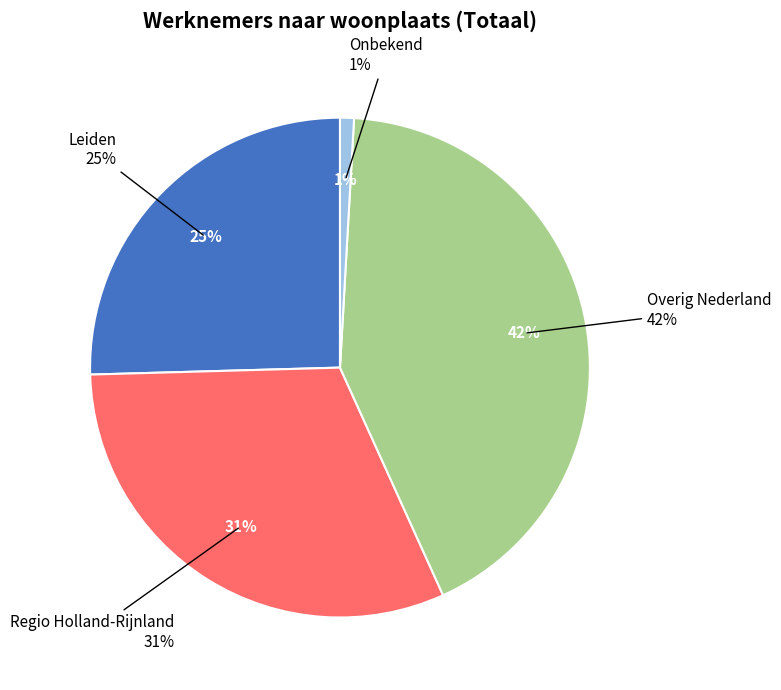

To the nearest percent, what is the difference between the Onbekend and Regio Holland-Rijnland slice percentages?

30%